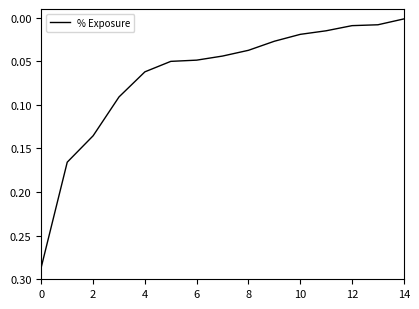

How many lines are shown in the chart?

1